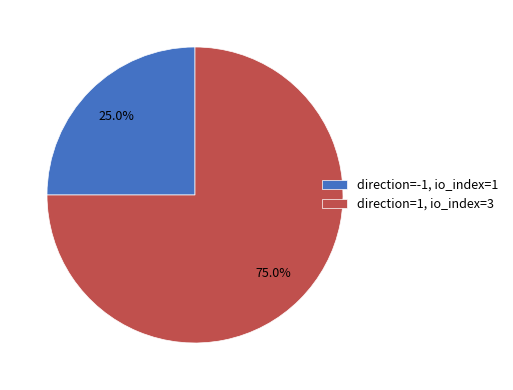

How many segments does this pie chart have?

2